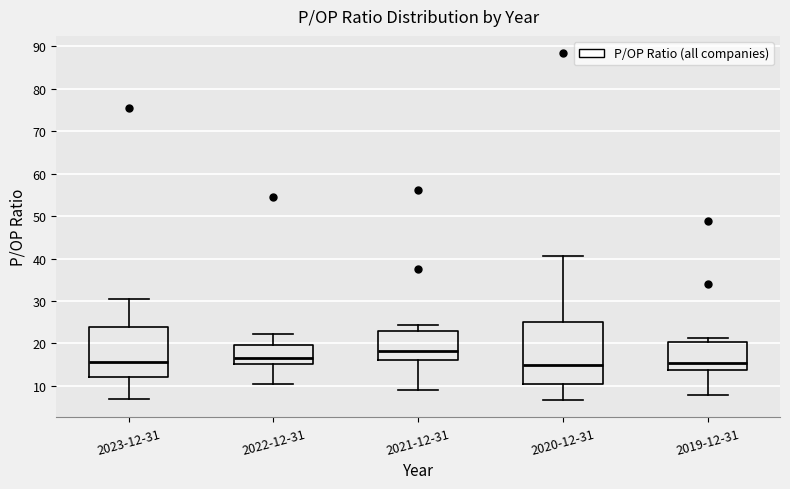

Reading left to right, transcribe this box plot: for each box, give where its median line is, the range the box spans, and where its two whiskers end, as read against the y-axis. The values are not printed on the chart, so give them approximately, as read against the axis.

2023-12-31: median 16, box 12 to 24, whiskers 7 to 31
2022-12-31: median 17, box 15 to 20, whiskers 10 to 22
2021-12-31: median 18, box 16 to 23, whiskers 9 to 24
2020-12-31: median 15, box 10 to 25, whiskers 7 to 41
2019-12-31: median 15, box 14 to 20, whiskers 8 to 21